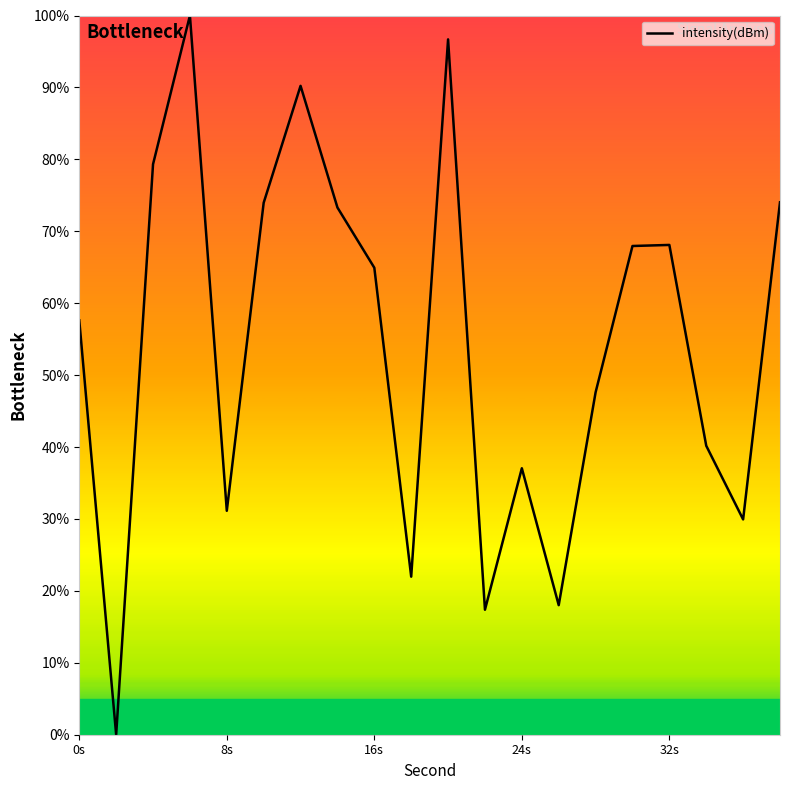

What is the greatest value displayed?

100.0